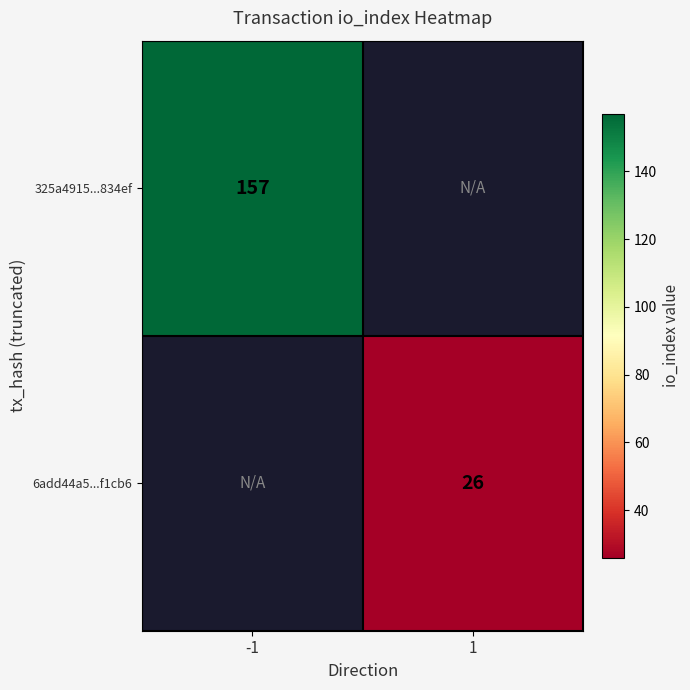

At which category does the chart reach its peak across all series?

-1